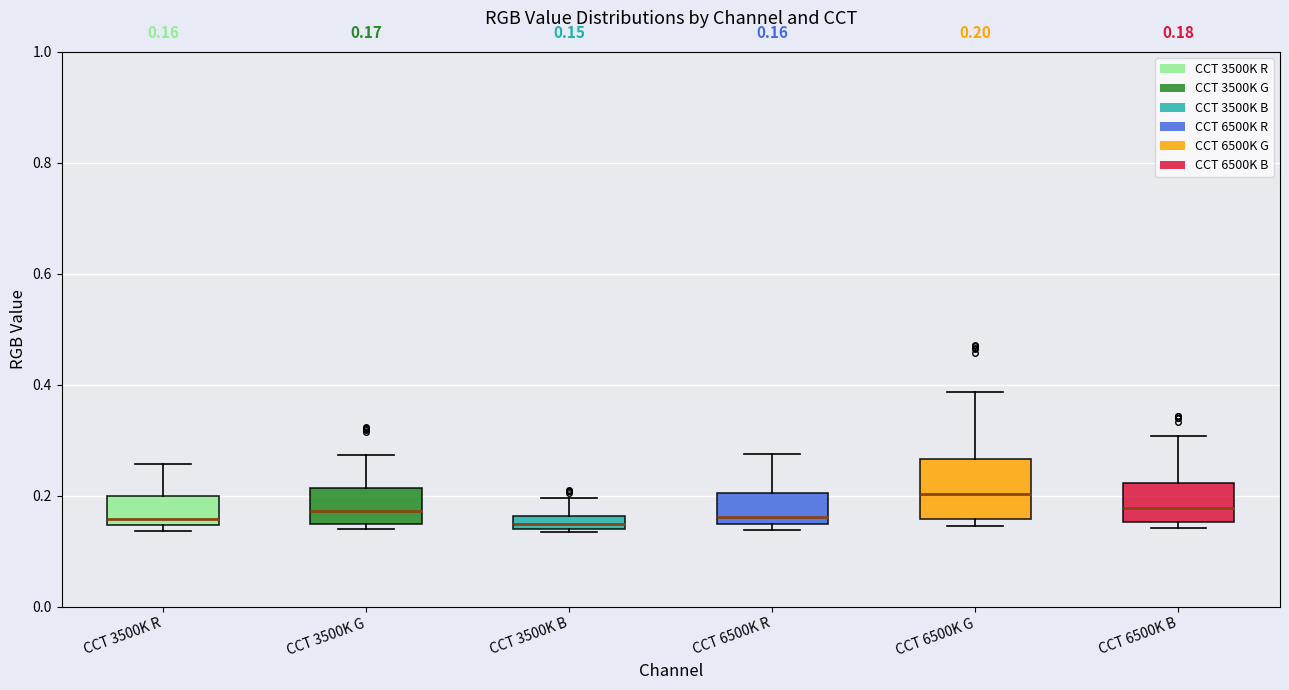

Which box has the highest median line?

CCT 6500K G